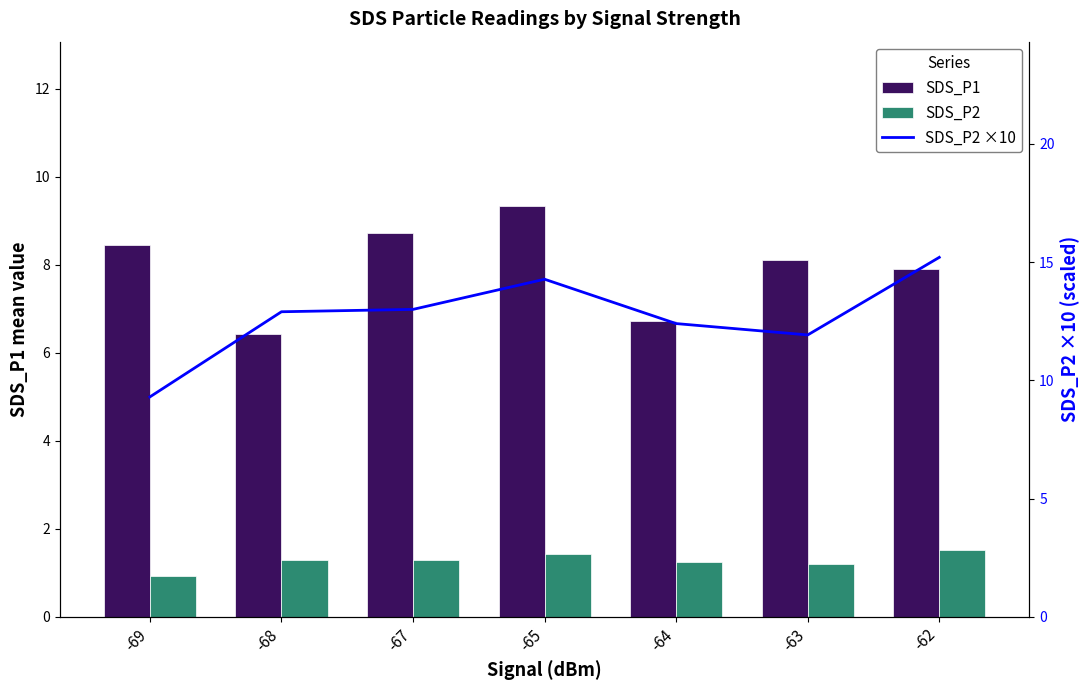

Which category has the lowest value in the SDS_P2 series?

-69